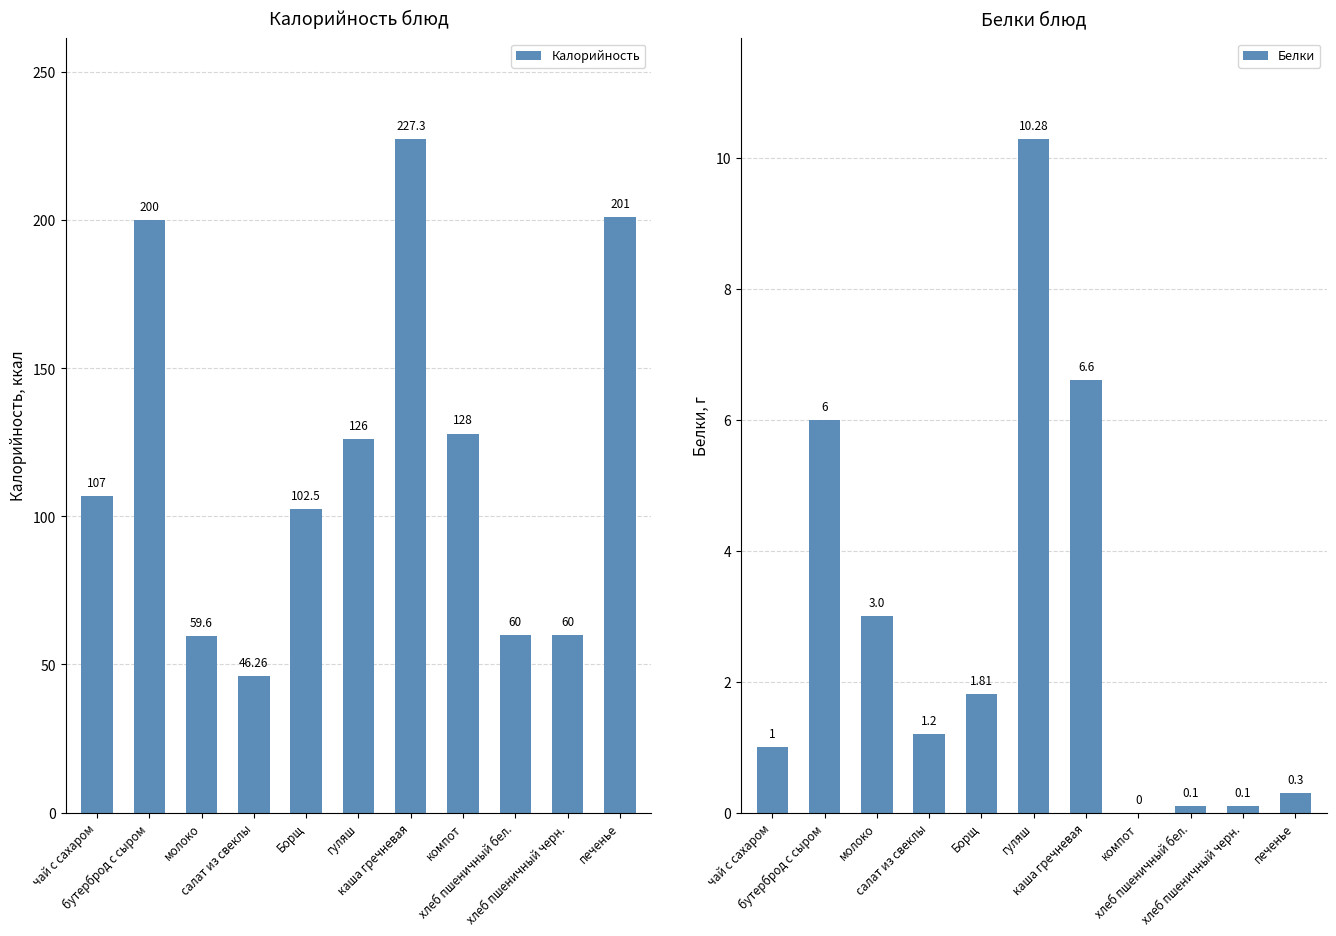

What is the difference between the maximum and minimum values in the Белки series?

10.3